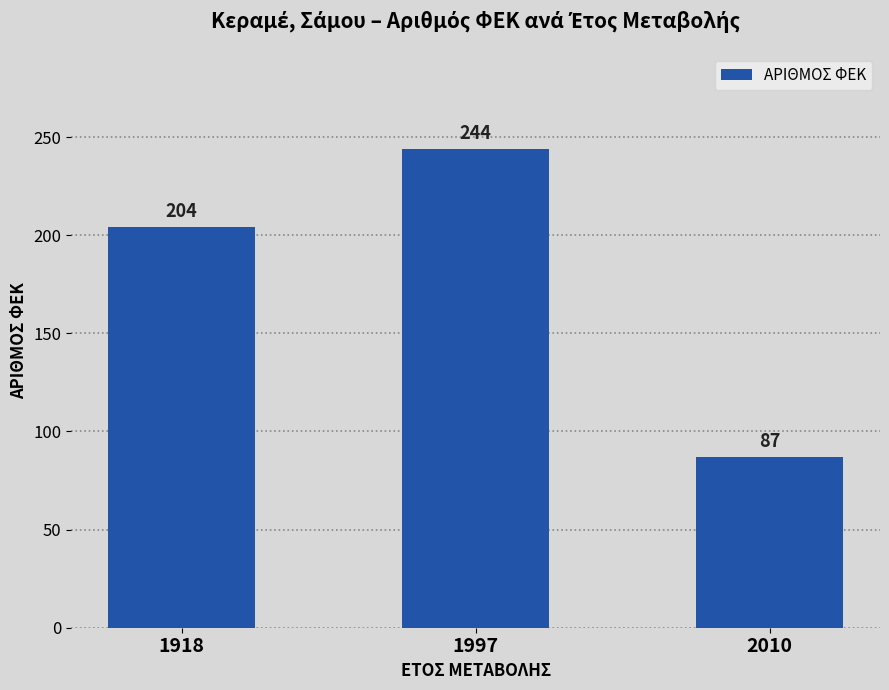

What is the maximum value shown in the chart?

244